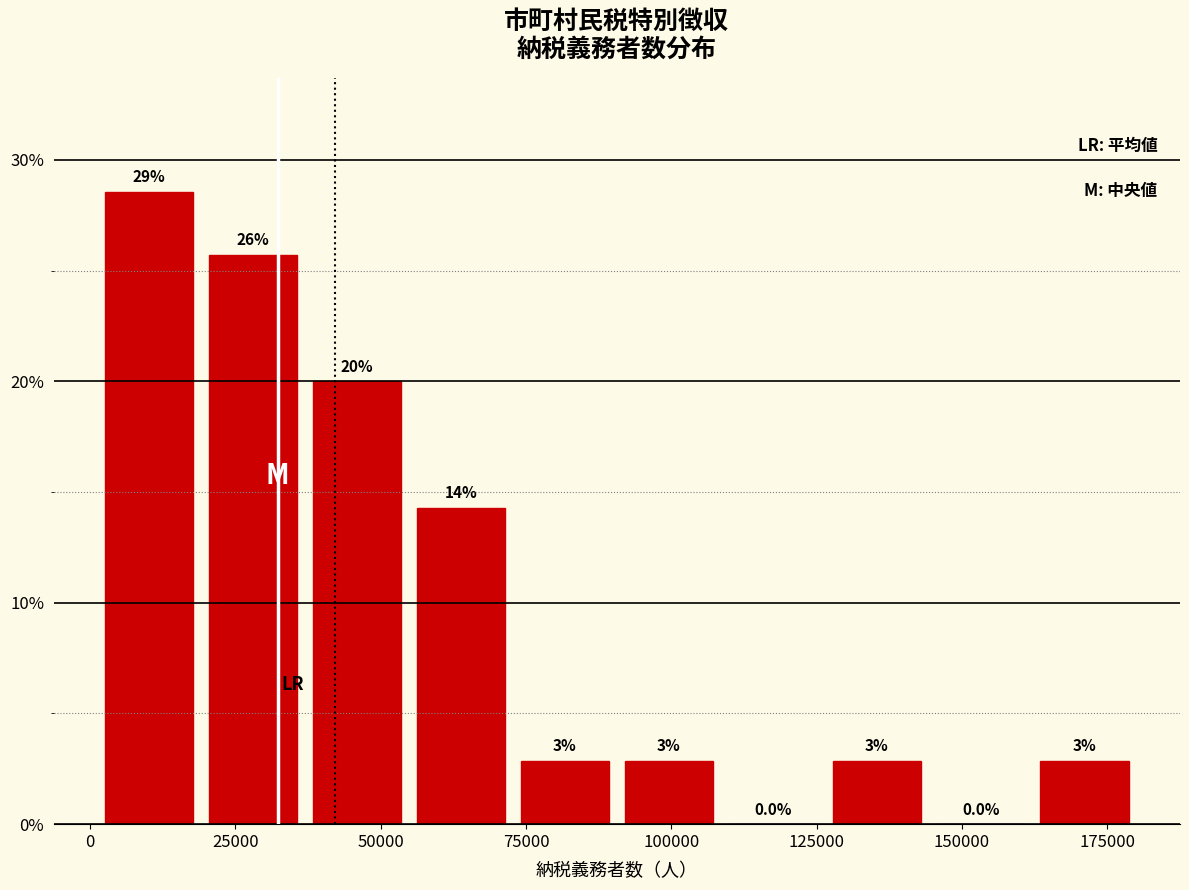

Read against the x-axis, roughly where is the centre of the tallest bar?

10000